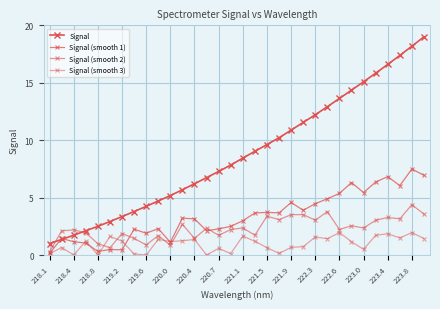

How many data points in Signal (smooth 3) are less than 1?

14